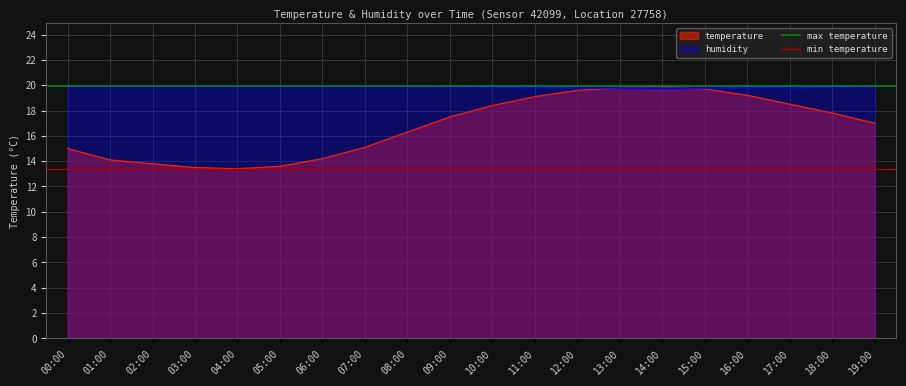

What position from the right is 01:00?

1